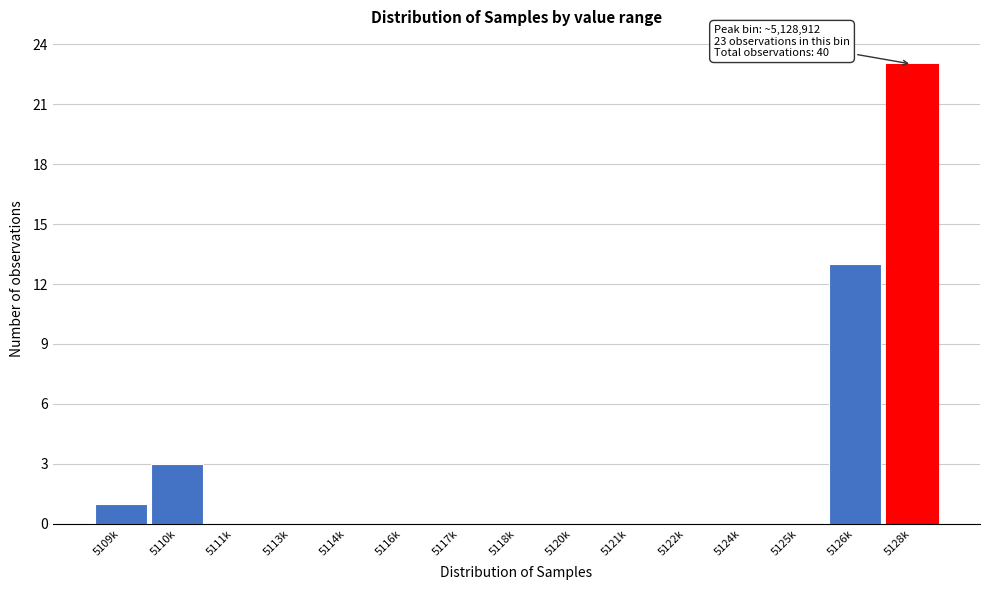

Reading left to right, extract all data points from this chart.

5109k=1	5110k=3	5111k=0	5113k=0	5114k=0	5116k=0	5117k=0	5118k=0	5120k=0	5121k=0	5122k=0	5124k=0	5125k=0	5126k=13	5128k=23